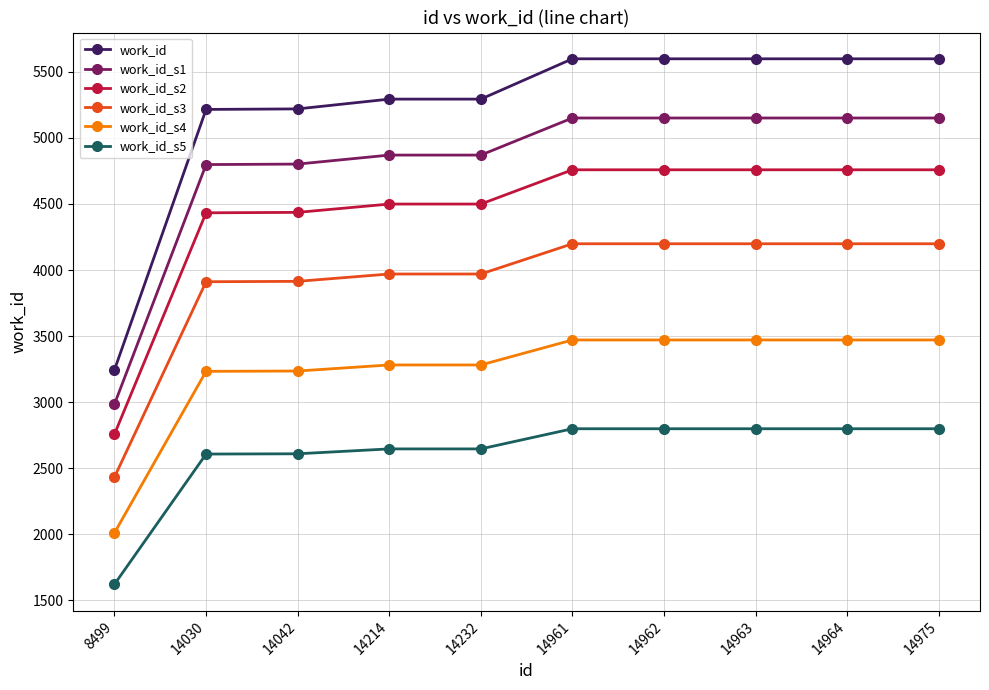

What is the sum of the work_id_s3 values at 14963 and 14042?

8112.8